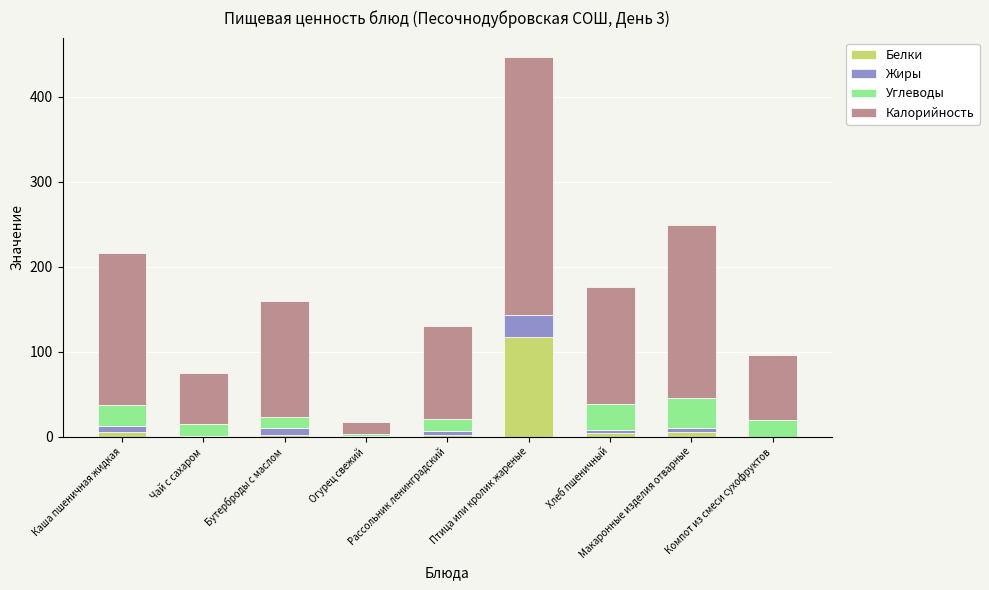

What is the maximum value for Белки?

116.9